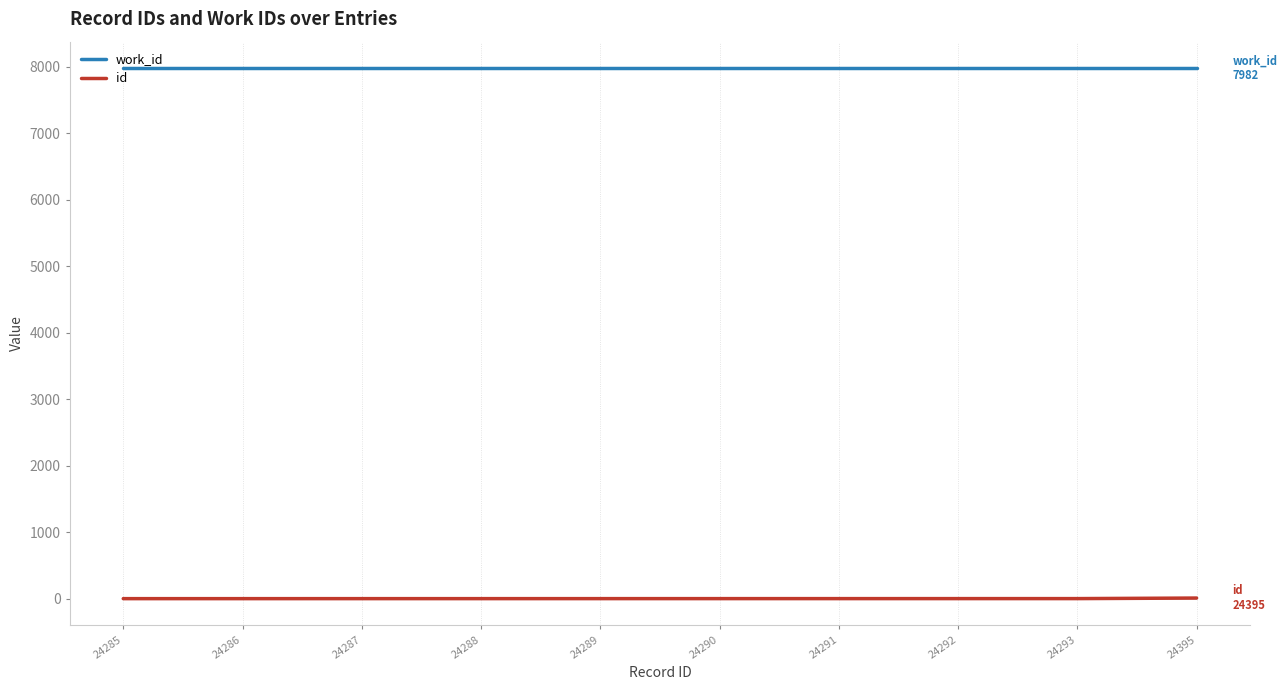

What is the difference between the maximum and minimum values in the id series?

9.0